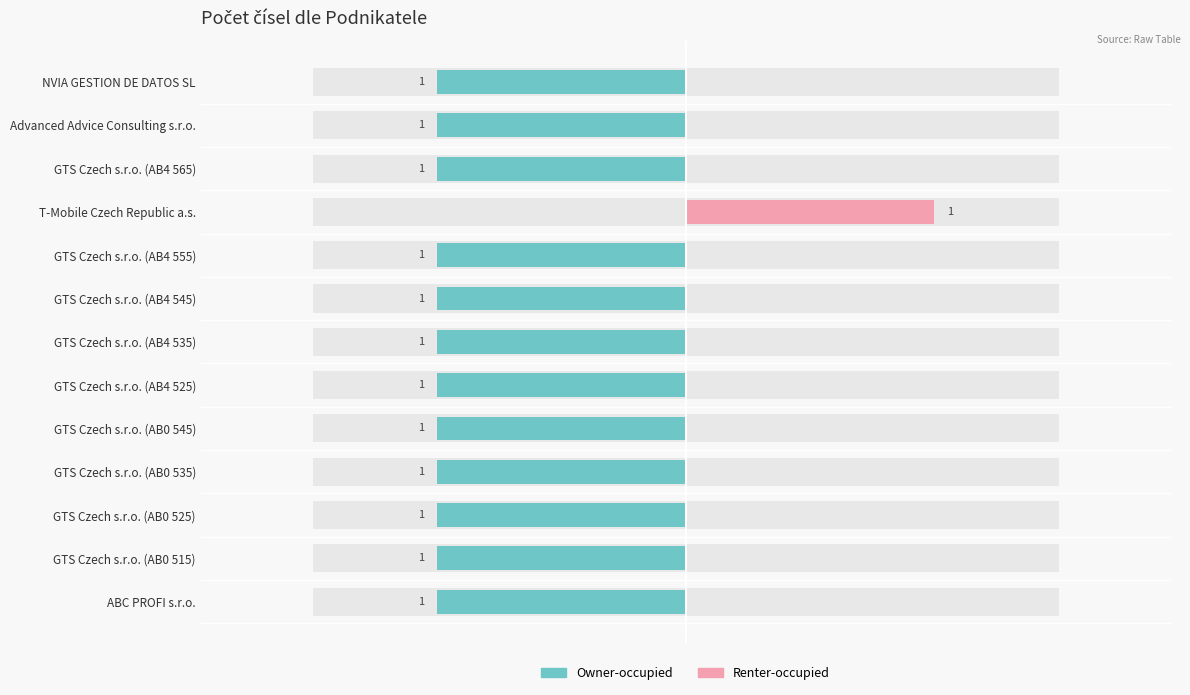

What is the total value across all series at Advanced Advice Consulting s.r.o.?

-1